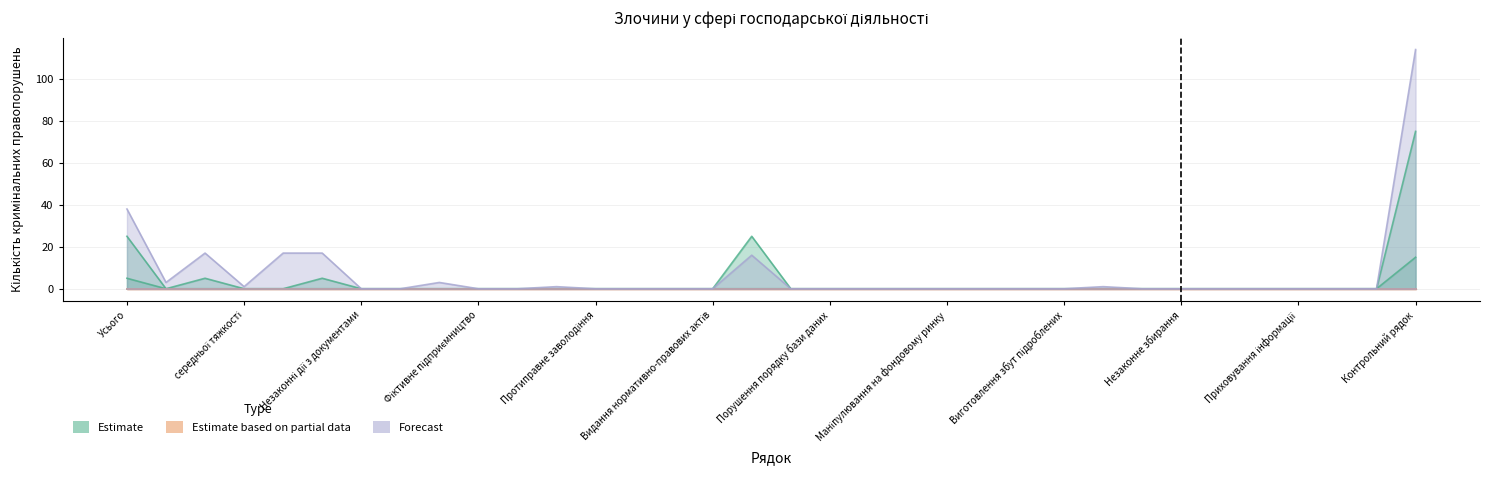

Where is у т.ч. за ч. 1 п.п. 1, 2, 4, 6 ст. 284 nearest to the value 7?

Усього